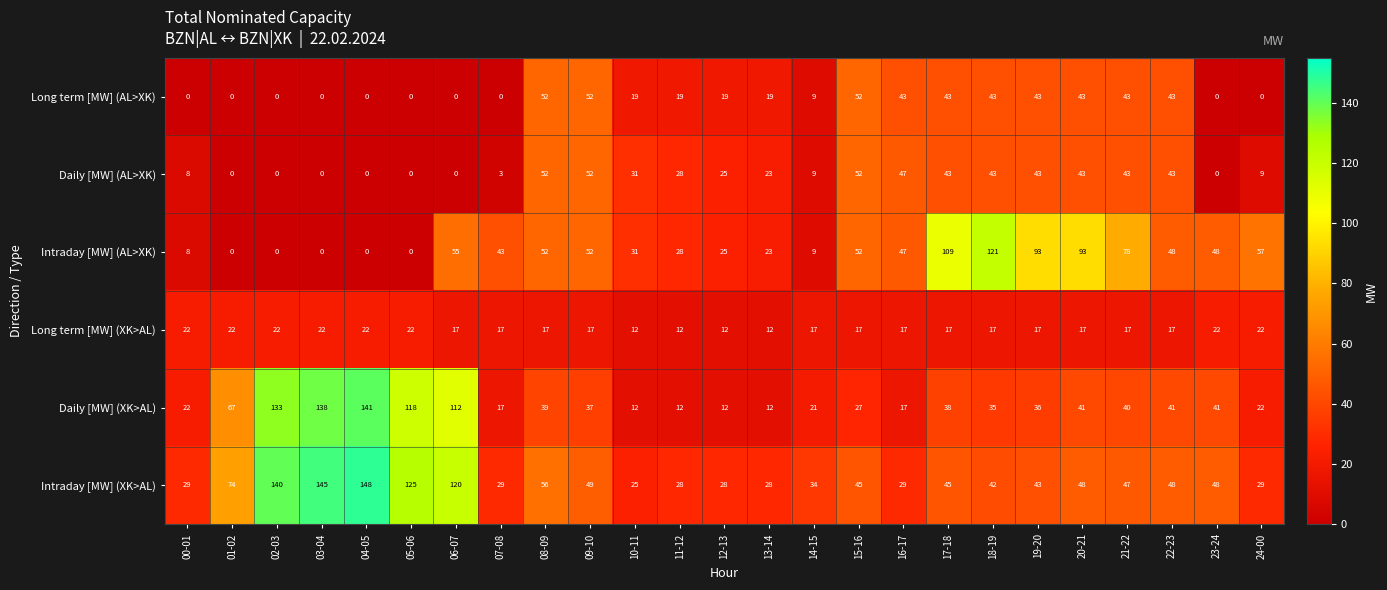

Is it true that Daily [MW] (AL>XK) equals -23 at 03-04?

False